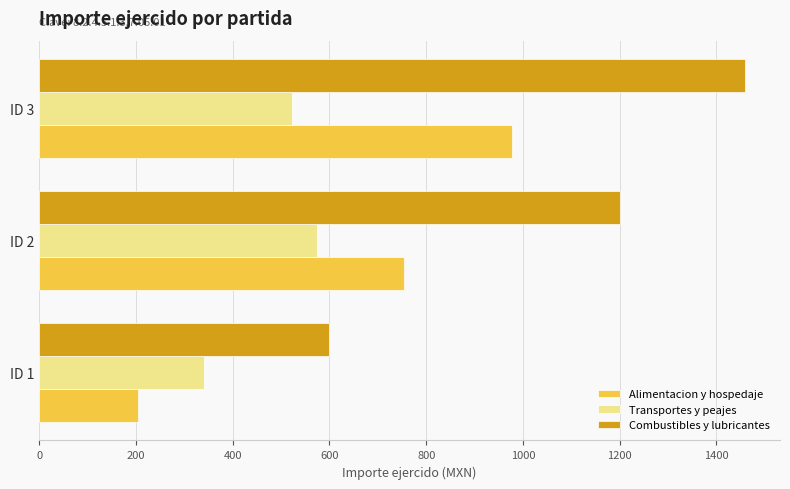

What is the difference between the maximum and minimum values in the Combustibles y lubricantes series?

858.4